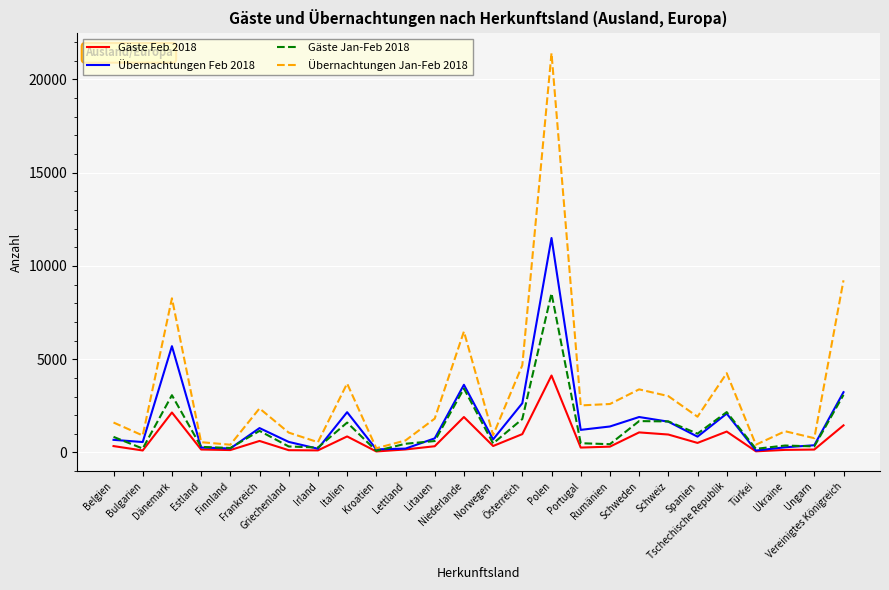

Between Finnland and Schweiz, which series saw the biggest shift?

Übernachtungen Jan-Feb 2018